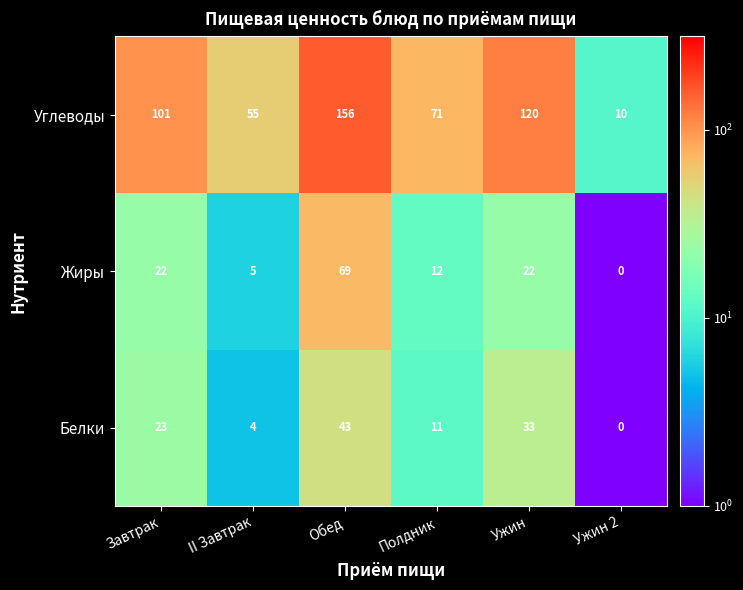

Which series has the largest total across all categories?

Углеводы